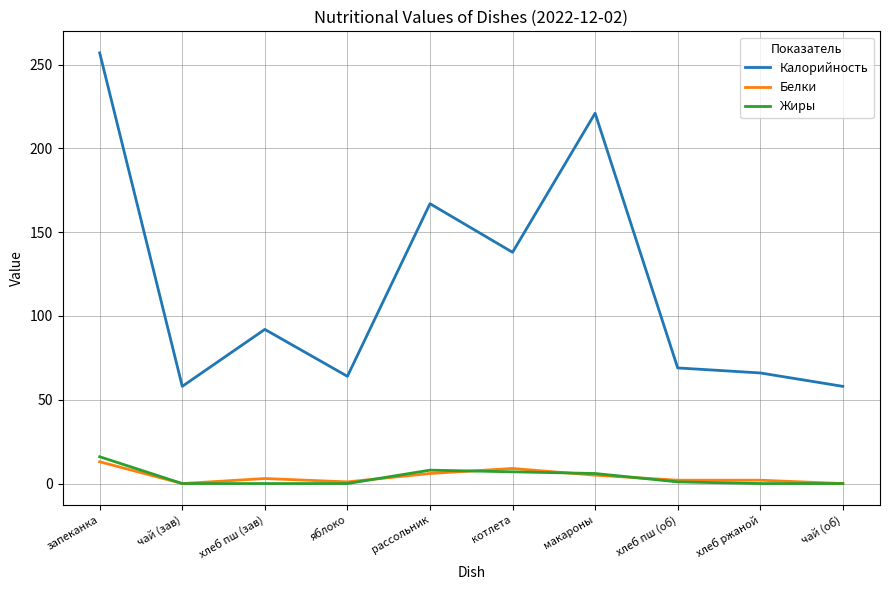

At how many categories does at least one series exceed 2?

10